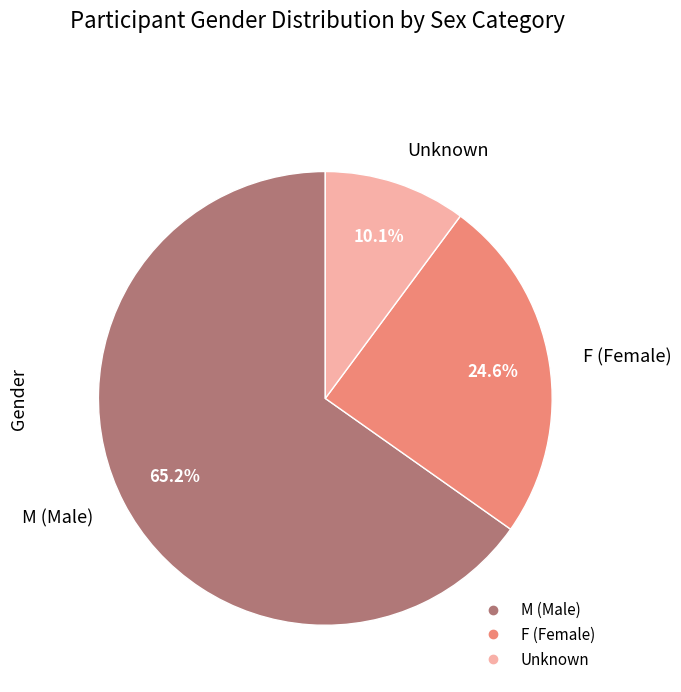

Does any single category account for the majority?

Yes